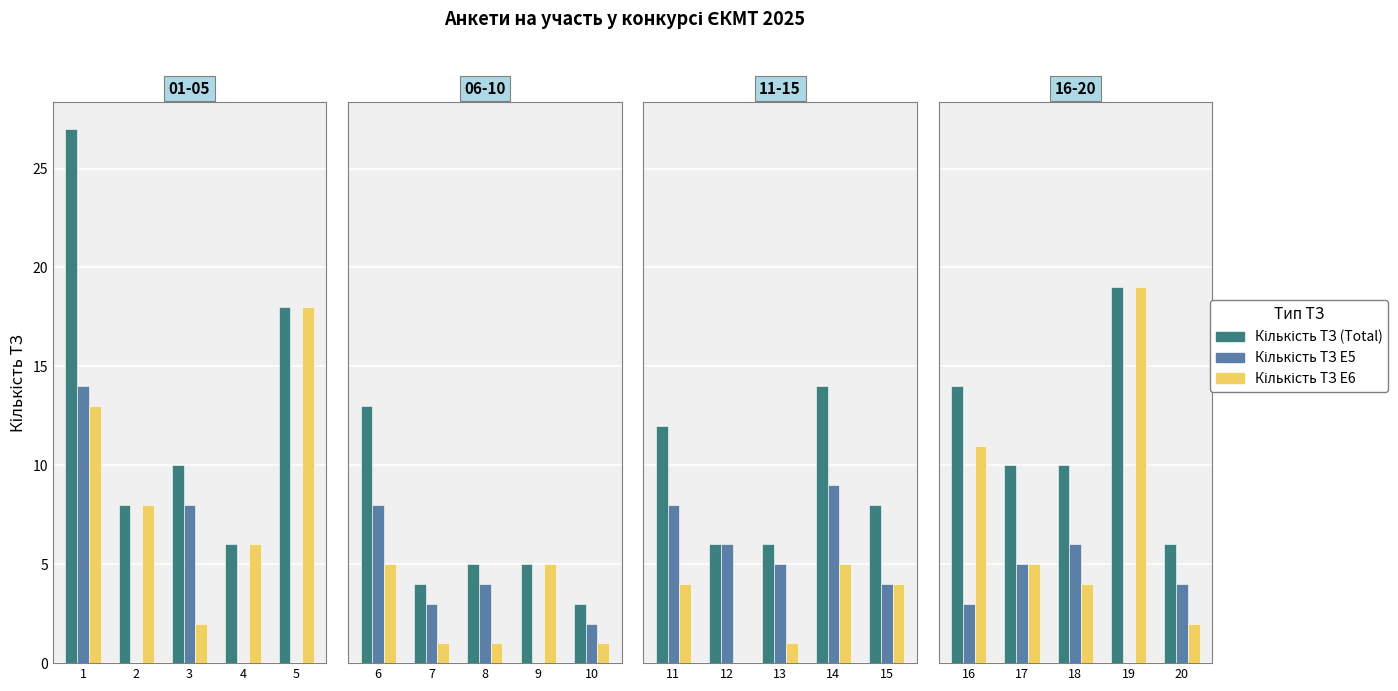

The value of Кількість ТЗ E5 at 18 is 4. True or false?

False